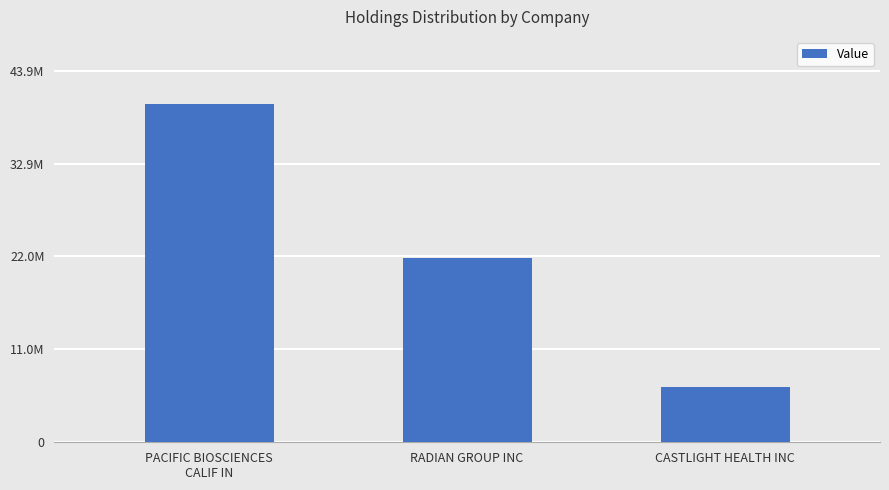

What is the label of the 2nd bar from the left?

RADIAN GROUP INC